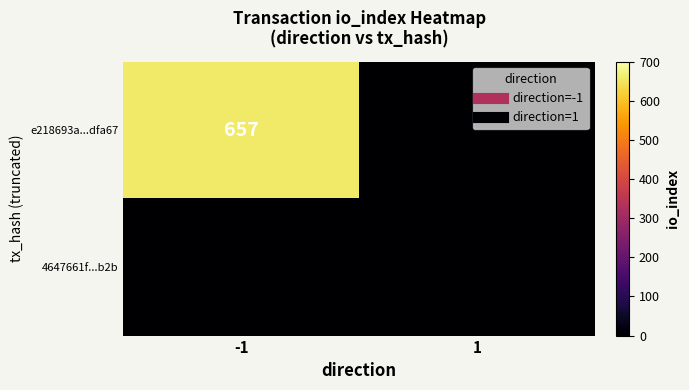

What is the sum of all e218693a...dfa67 values?

657